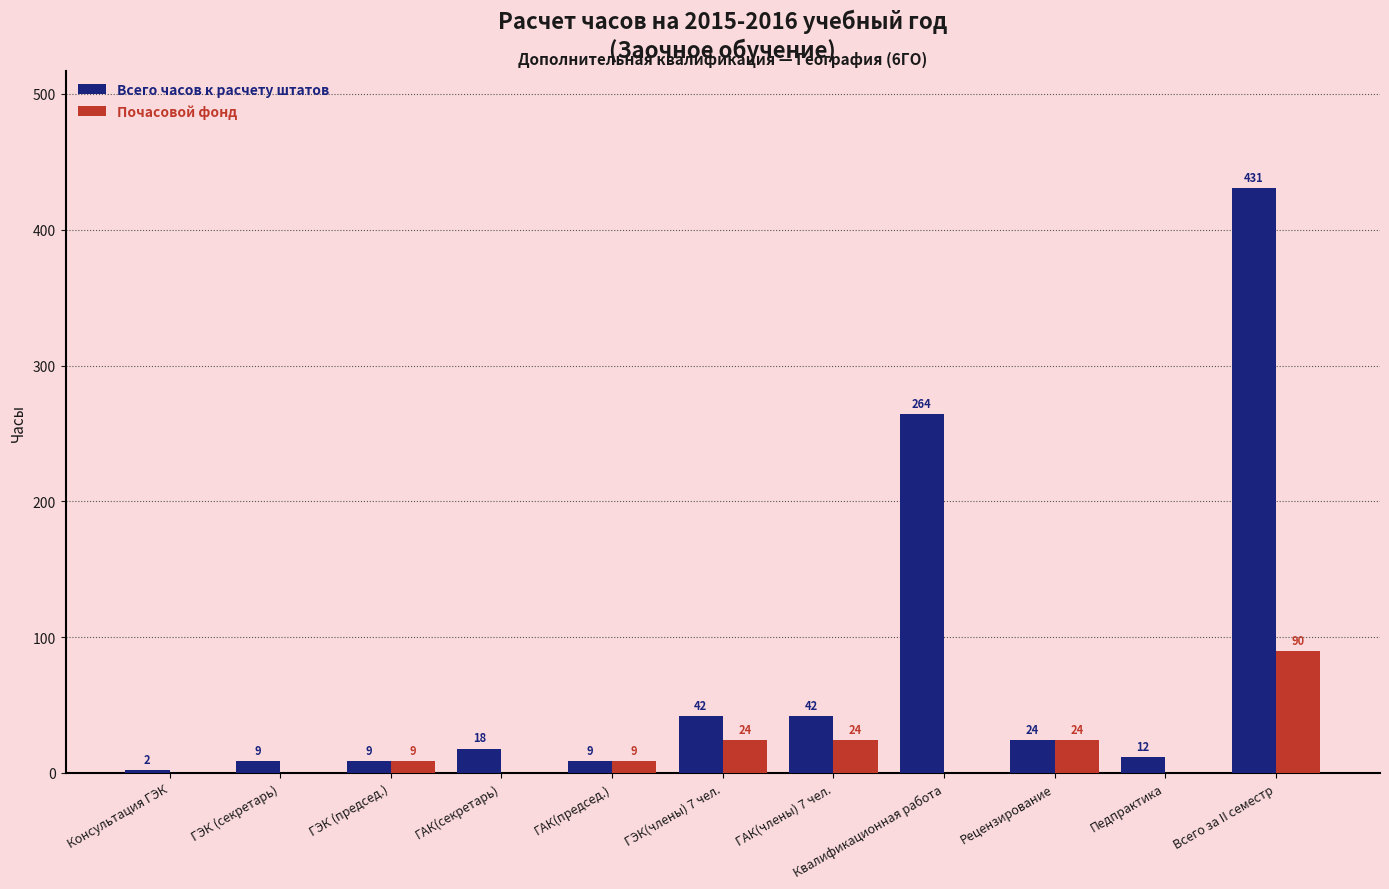

How many distinct data groups are displayed?

2